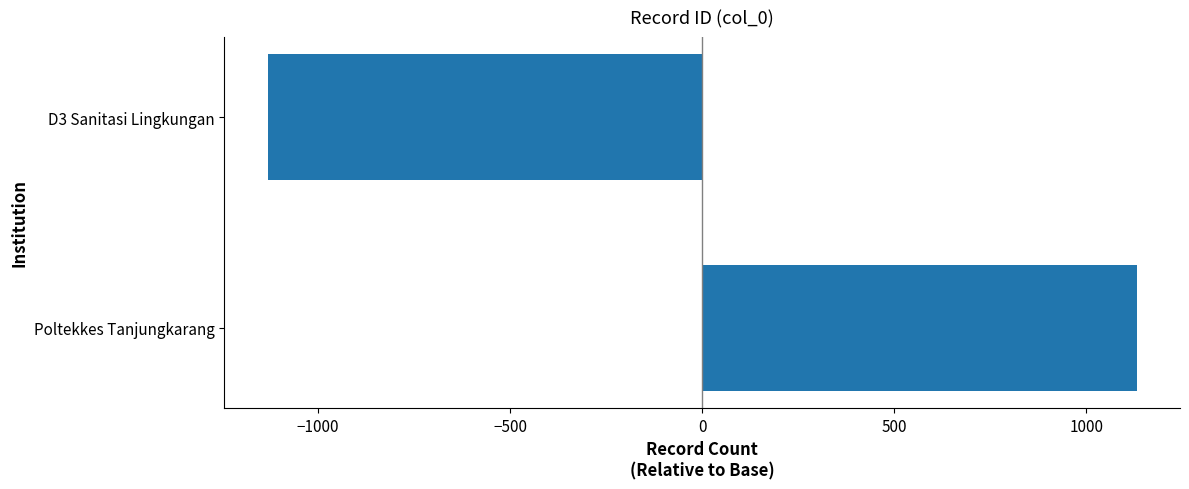

Which category has the lowest value across all series?

D3 Sanitasi Lingkungan